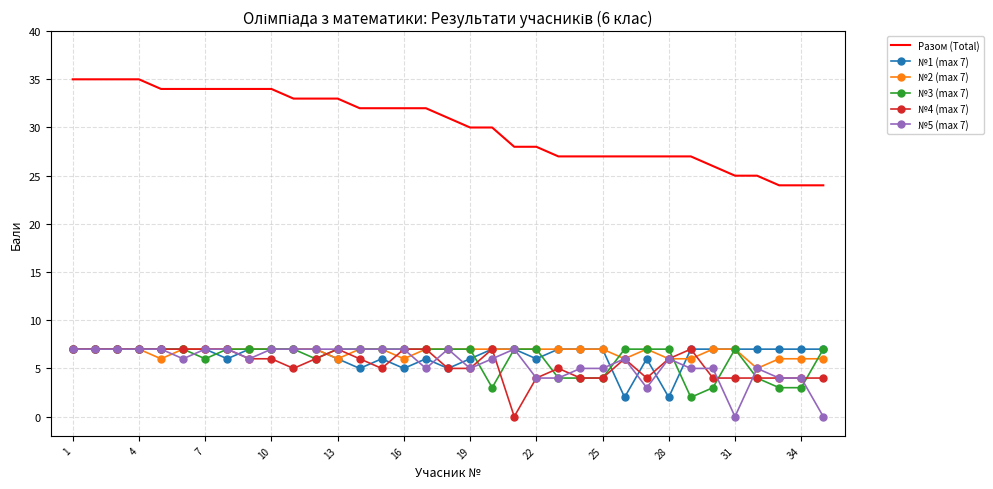

Which series has the largest range (max minus min)?

Разом (Total)